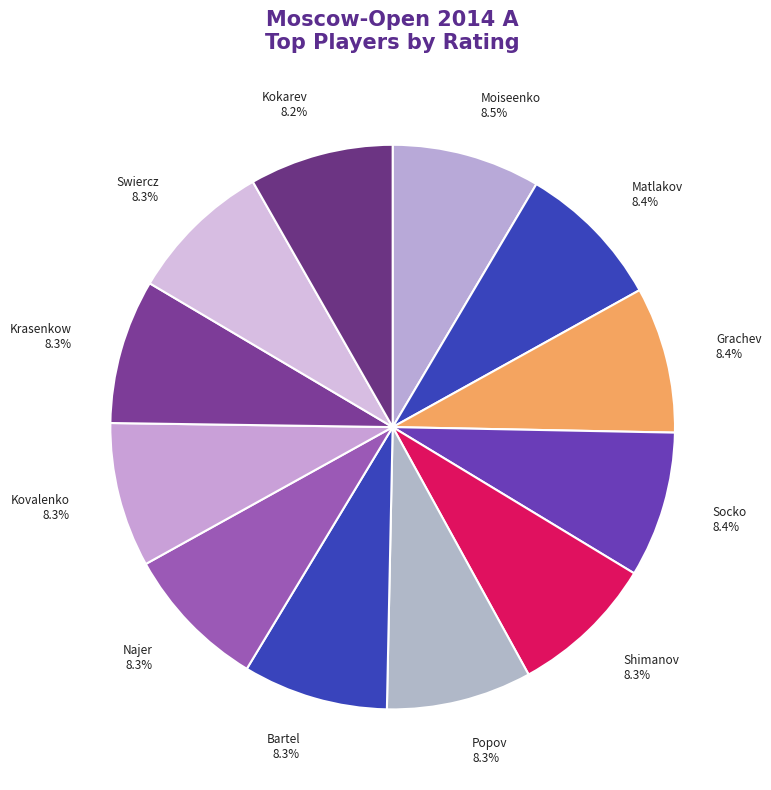

To the nearest percent, what percentage of the pie is Popov?

8%